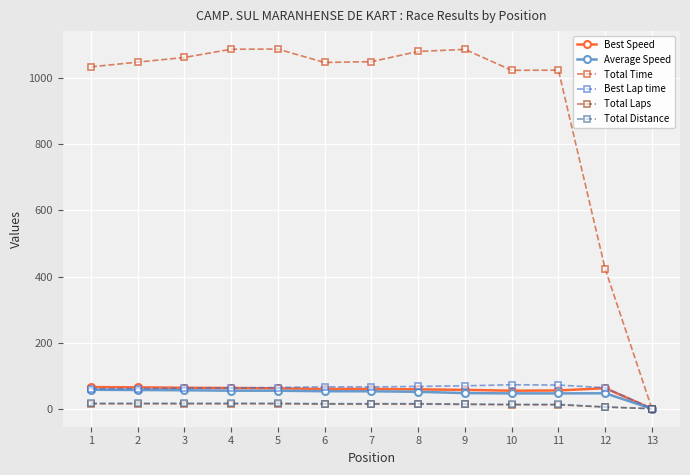

What is the value of the Average Speed point at the 4th from the left?

54.6